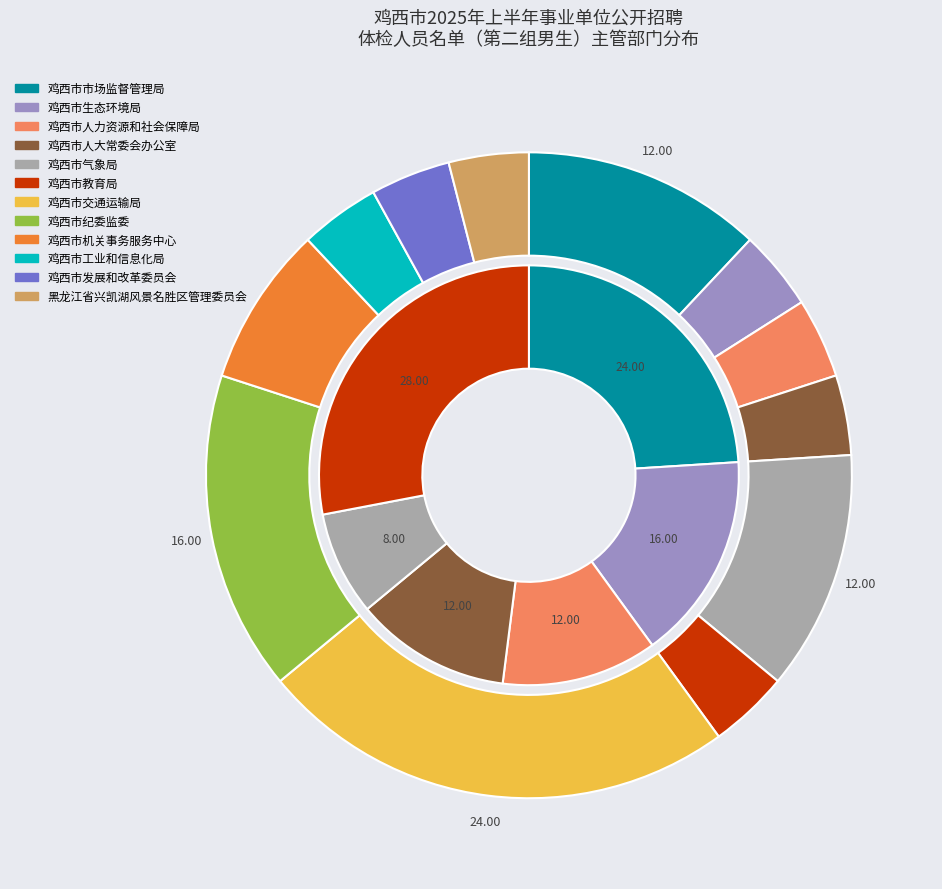

Is 鸡西市人大常委会办公室 the majority of the pie?

No